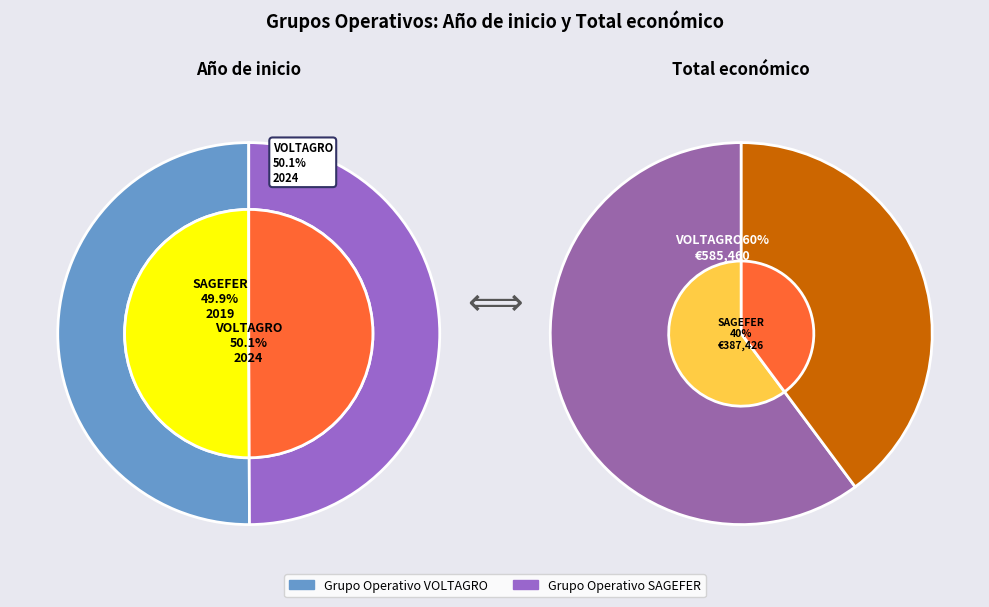

Is there any slice that represents more than half of the pie?

Yes